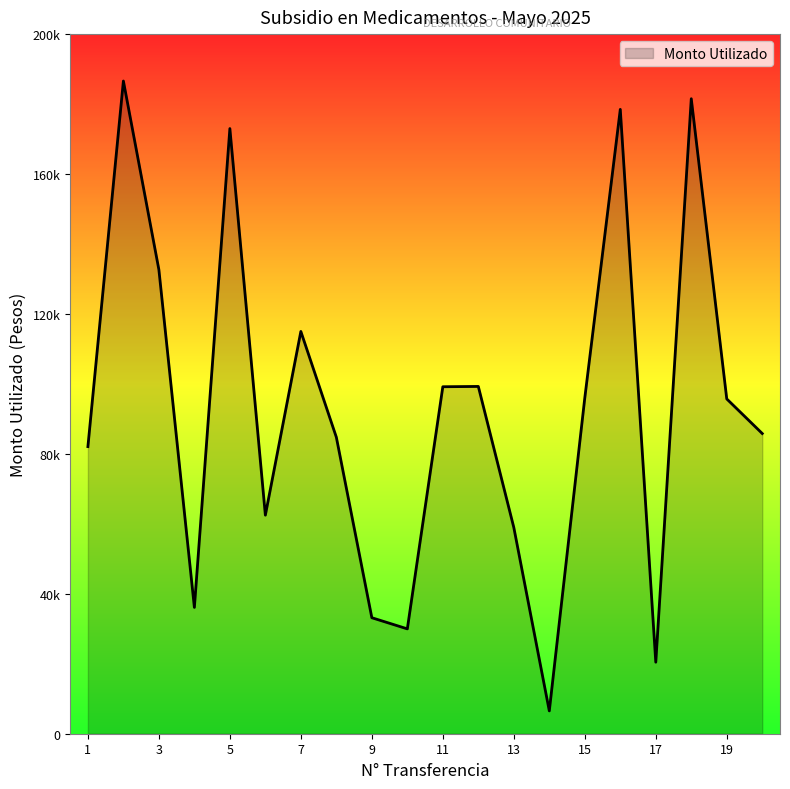

Does the chart display data point markers on the line(s)?

No